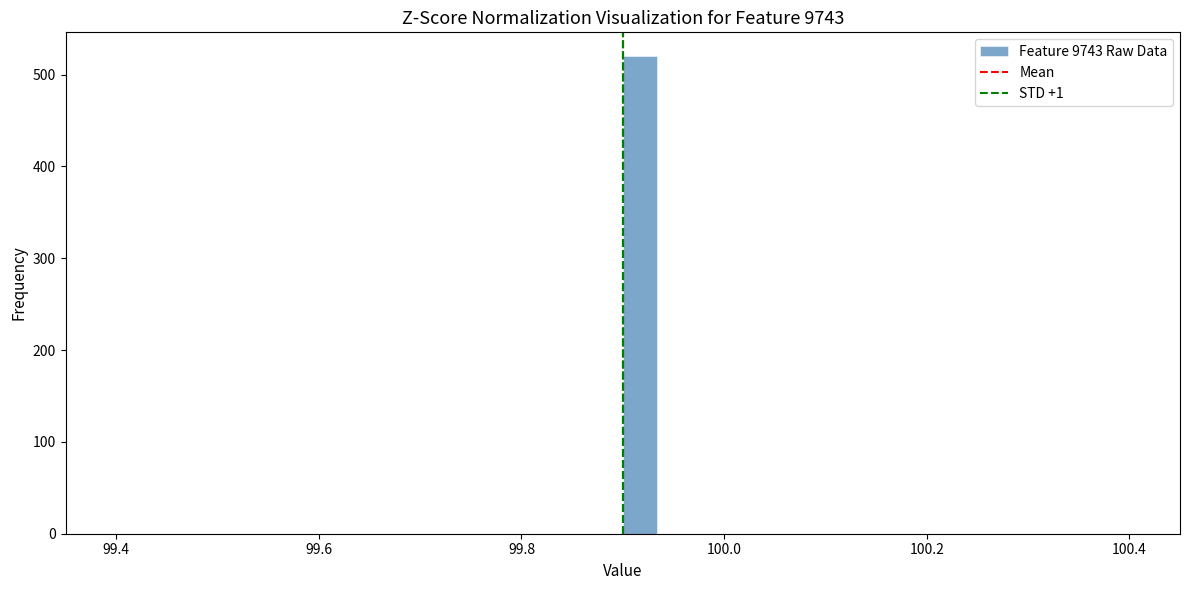

Around what value on the x-axis is the tallest bar? Give the approximate position of its centre, as read against the axis.

99.92